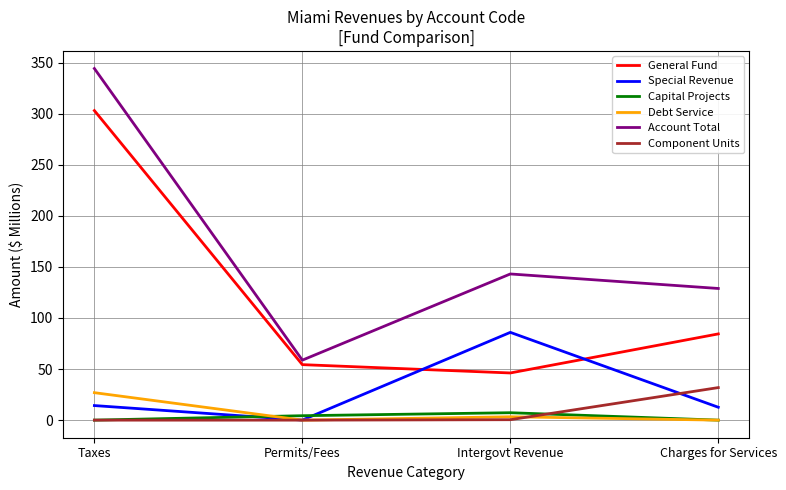

True or false: Special Revenue and General Fund intersect in this chart.

True